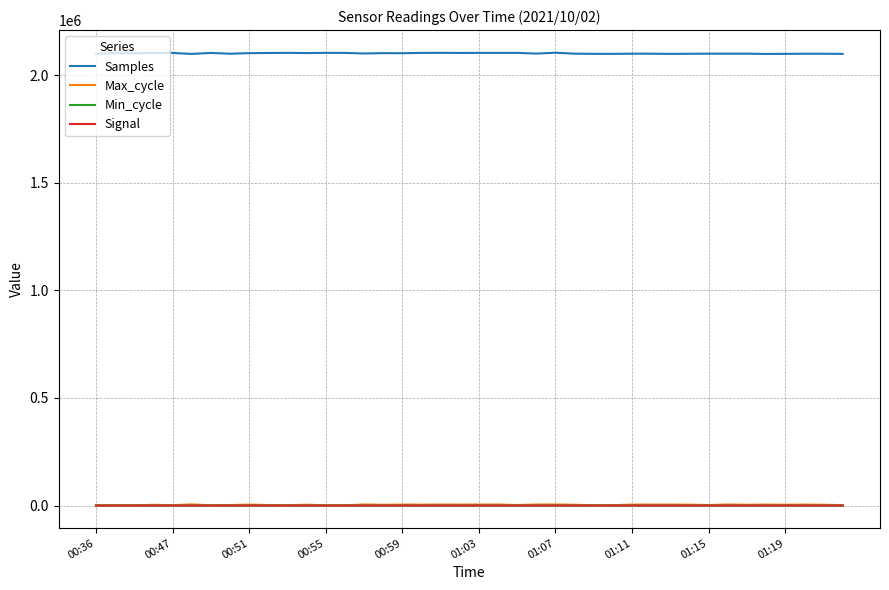

What is the highest value of the Samples series?

2103701